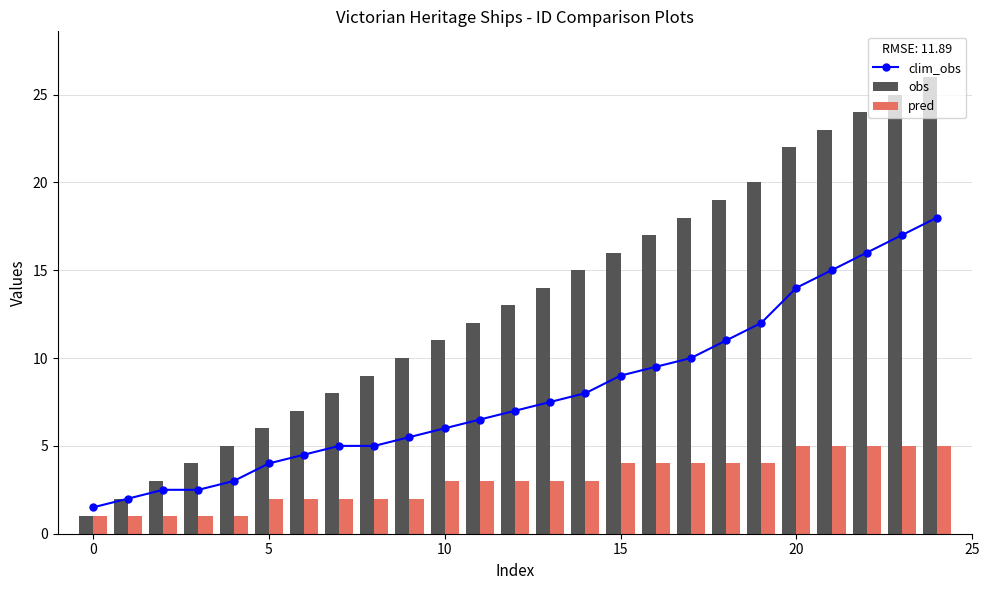

What is the maximum value for clim_obs?

18.0